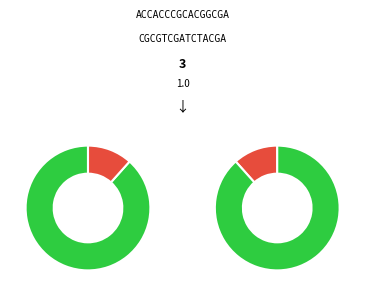

Combined, do 3 and 5 account for over 50%?

No